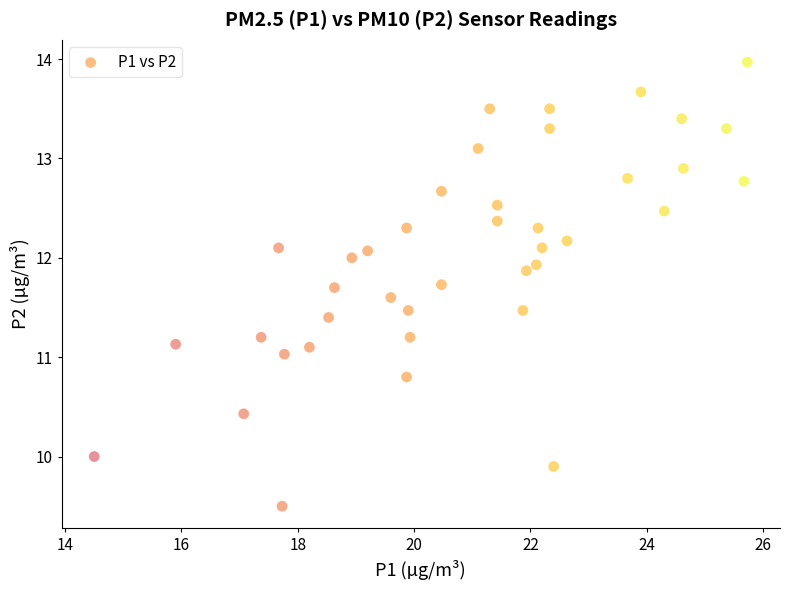

What is the range of X values (max minus min)?

11.2